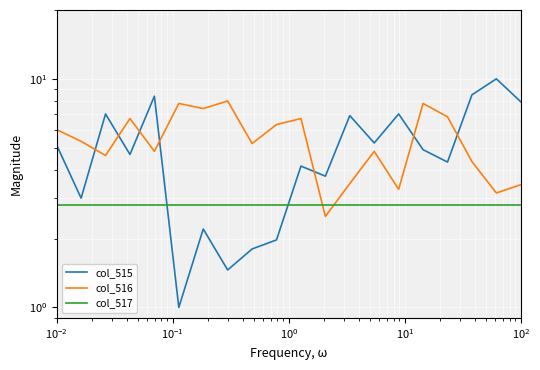

What are all the series names shown in the legend?

col_515, col_516, col_517